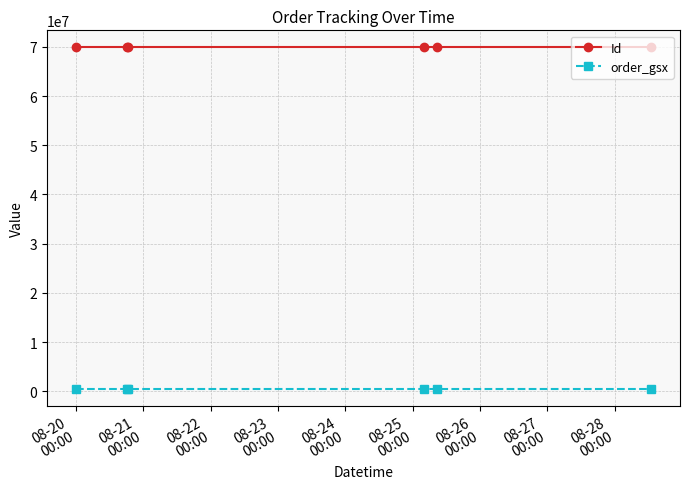

True or false: order_gsx has more than 2 interior local peaks.

False